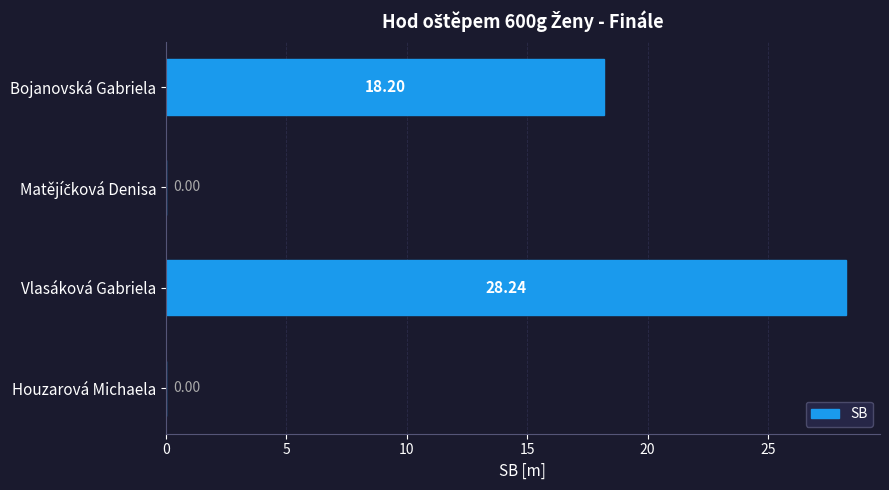

Which label corresponds to the largest value in the chart?

Vlasáková Gabriela